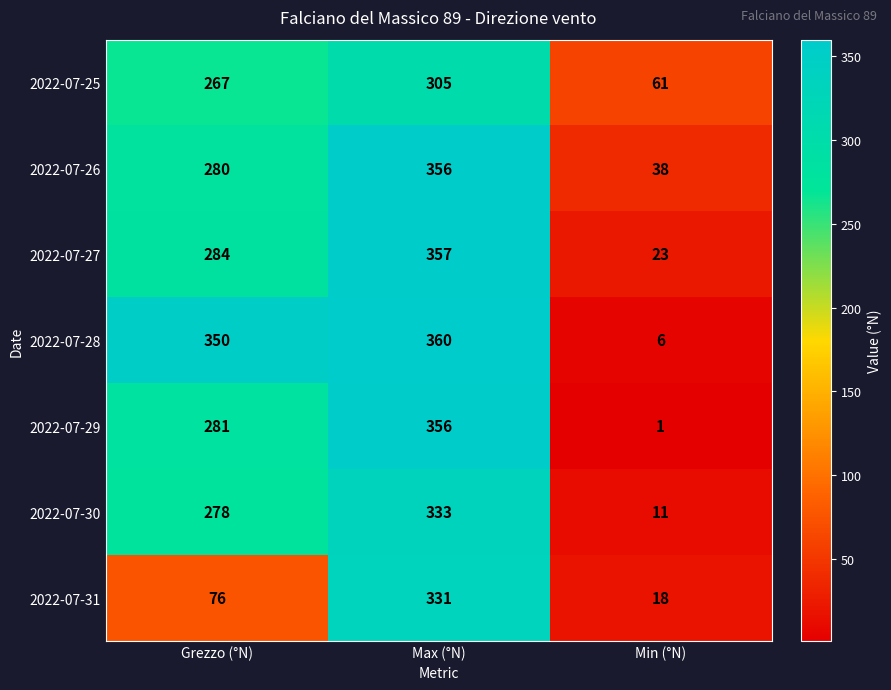

What is the total value across all series at Max (°N)?

2398